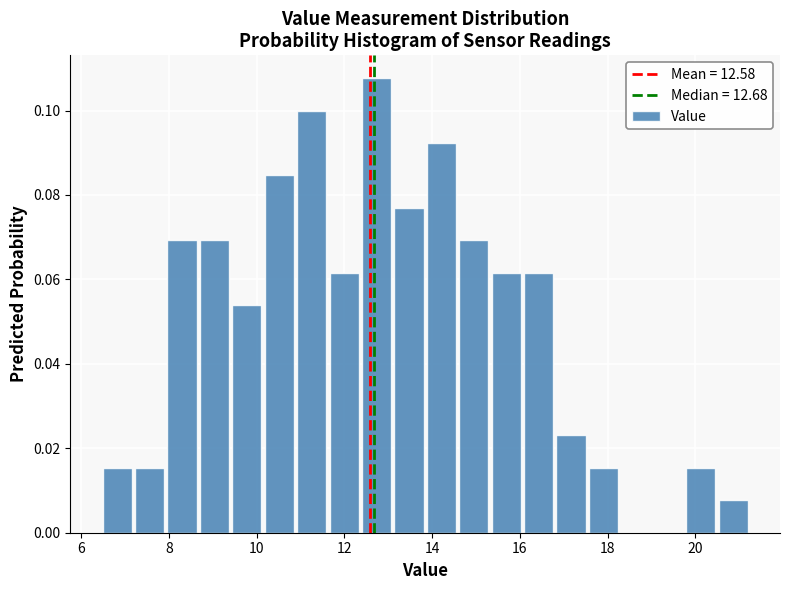

Read against the x-axis, roughly where is the centre of the tallest bar?

12.8